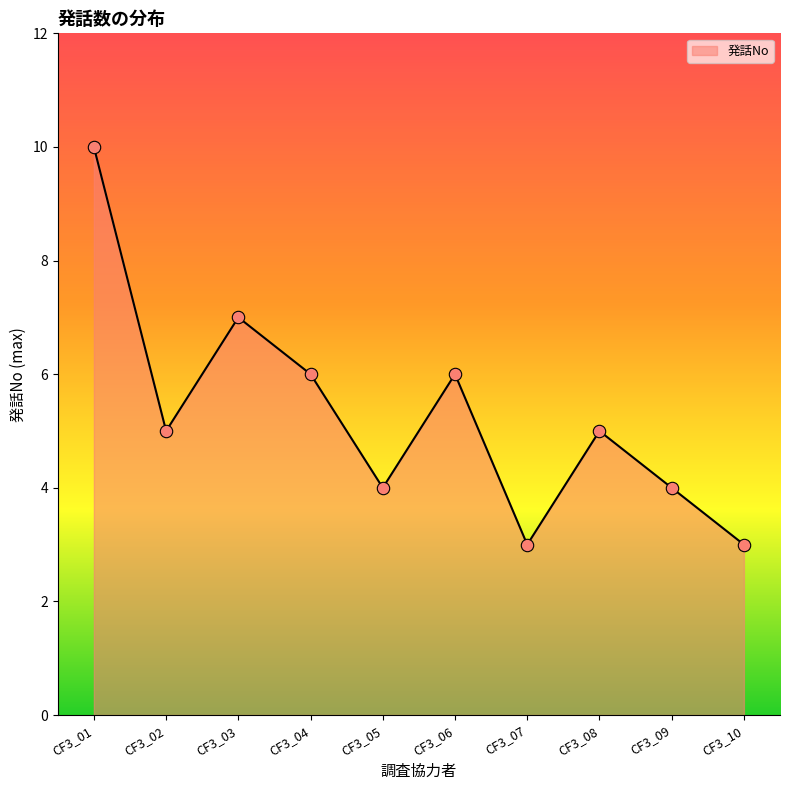

Between CF3_04 and CF3_08, which is larger?

CF3_04